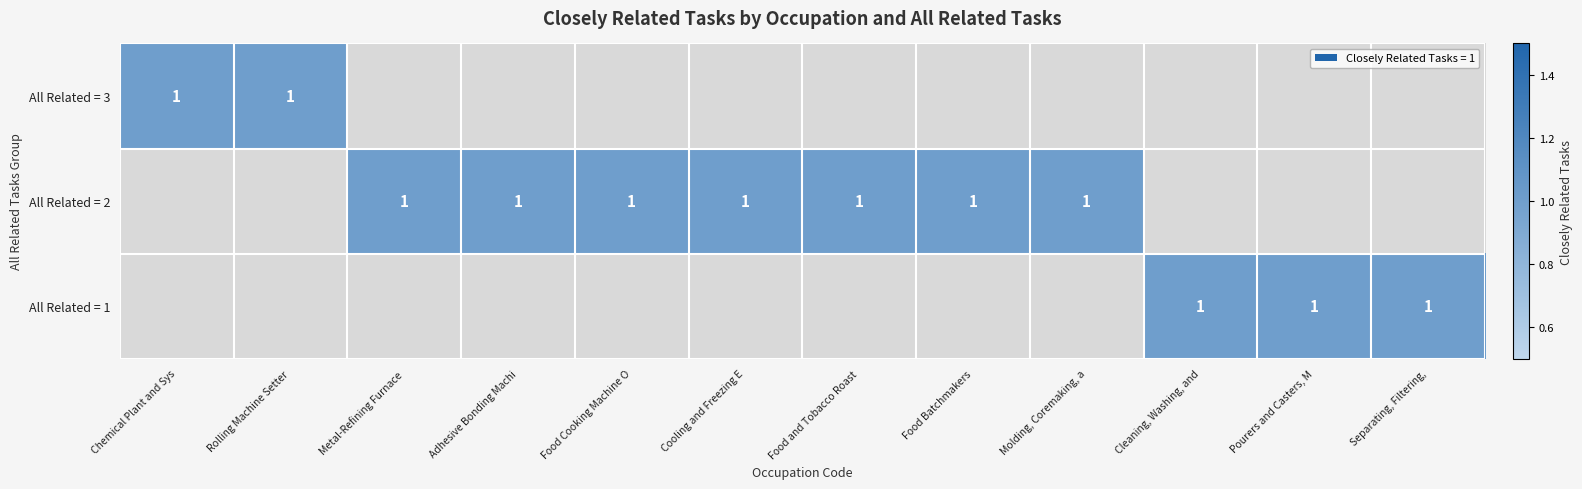

True or false: All Related = 1 has a value of 2 at Pourers and Casters, M.

False